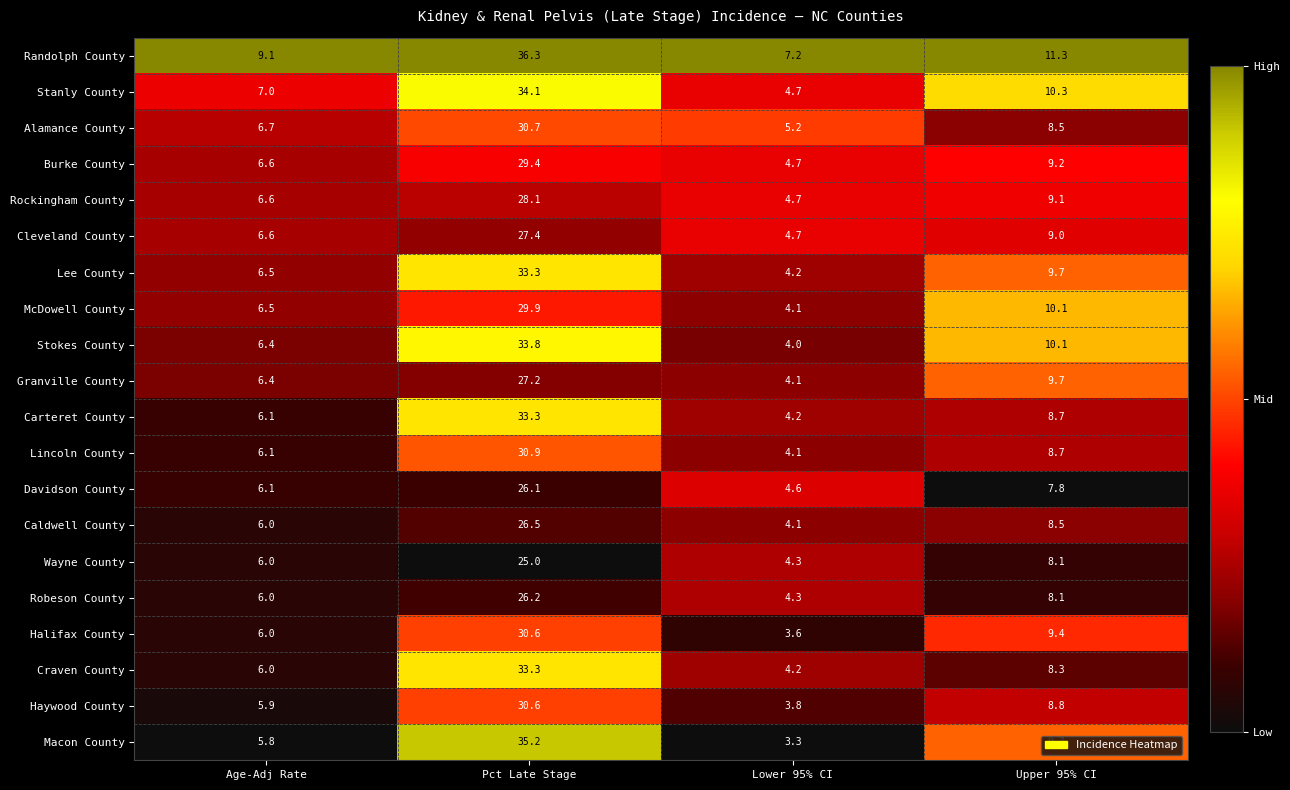

The value of Wayne County at Pct Late Stage is 25.0. True or false?

True